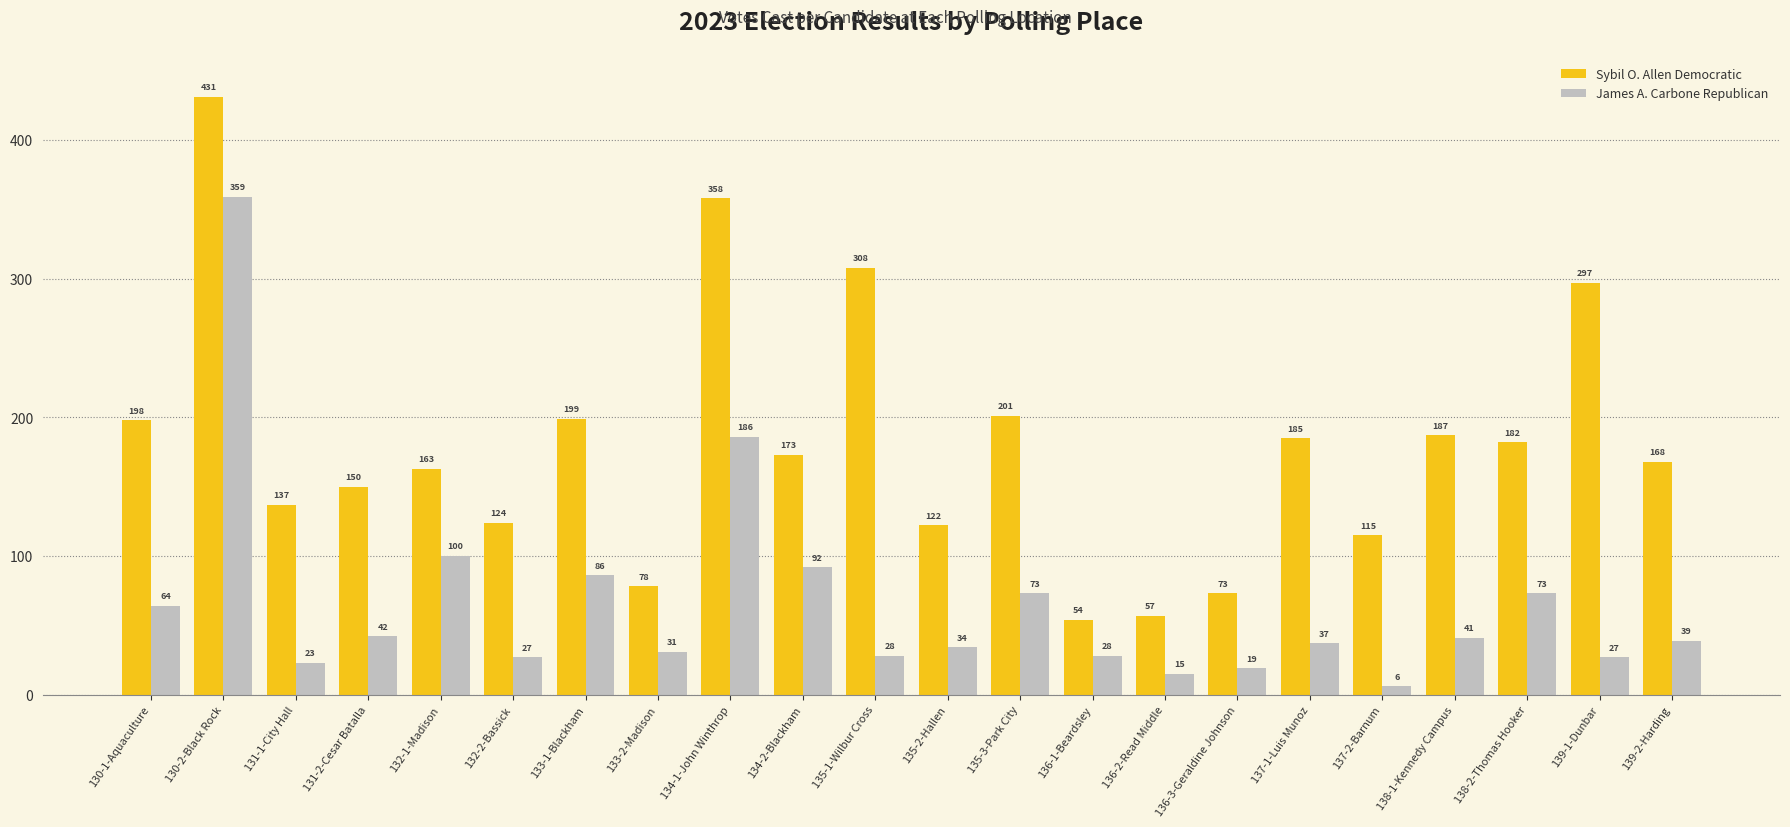

How many bars are there in total?

44